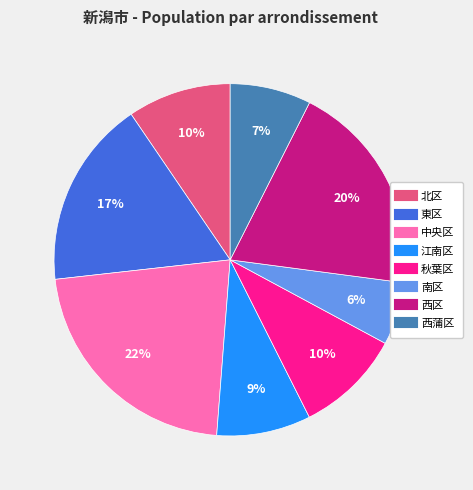

To the nearest percent, what percentage of the pie is 西区?

20%